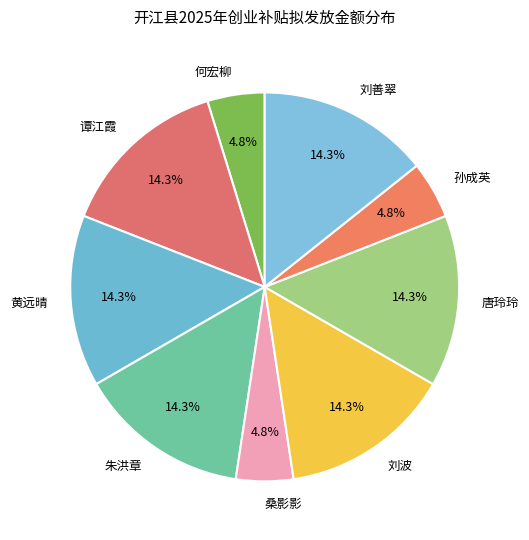

To the nearest percent, what percentage of the pie is 孙成英?

5%